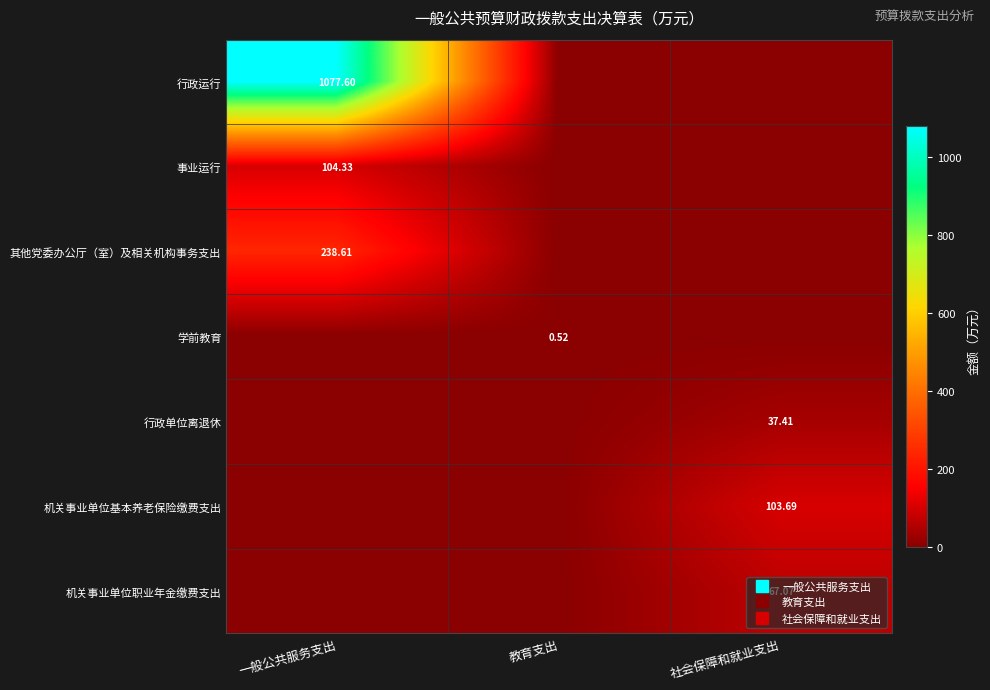

Between 一般公共服务支出 and 教育支出, which is larger?

一般公共服务支出